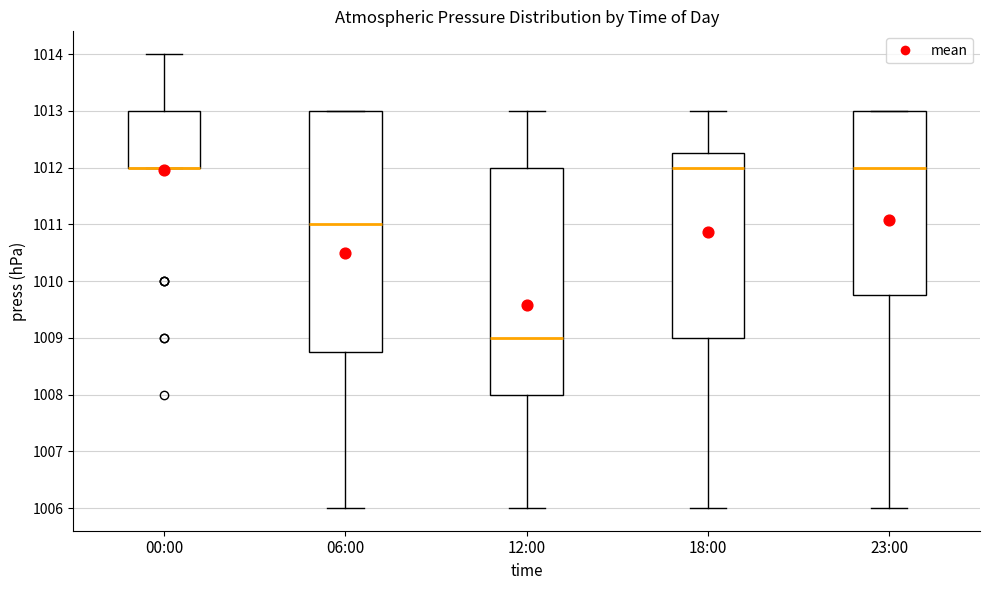

Where is the lower edge of the box for 18:00 on the y-axis? The values are not printed on the chart, so give them approximately, as read against the axis.

1009.0